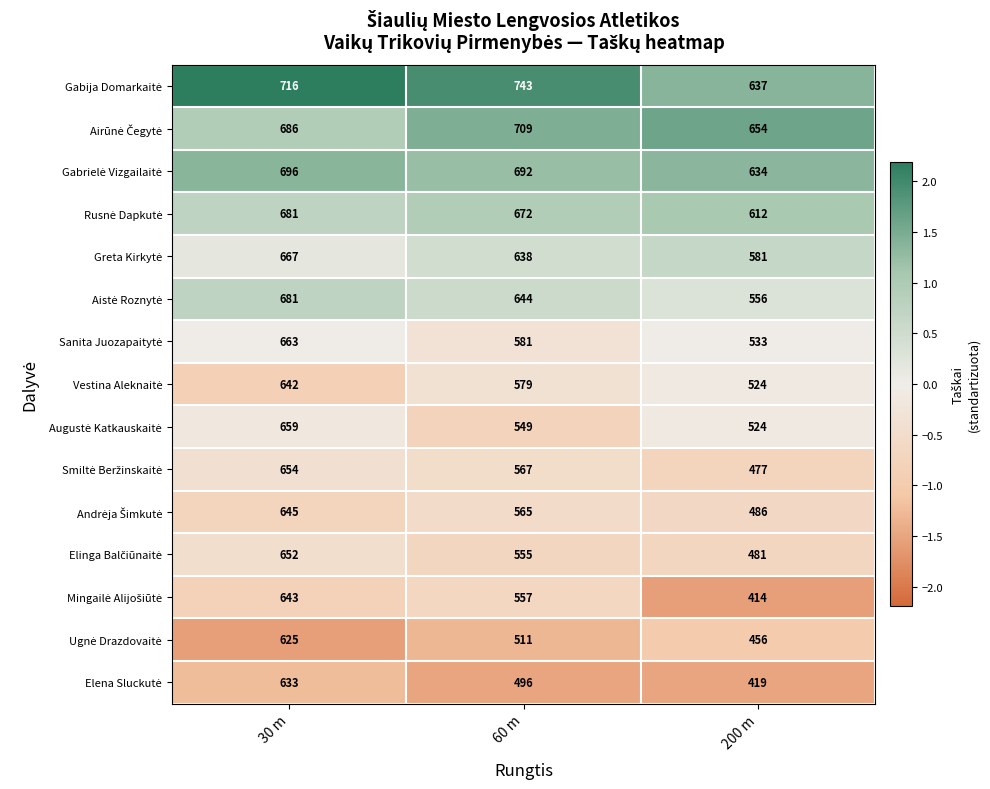

What is the difference between the highest and lowest values at 200 m?

240